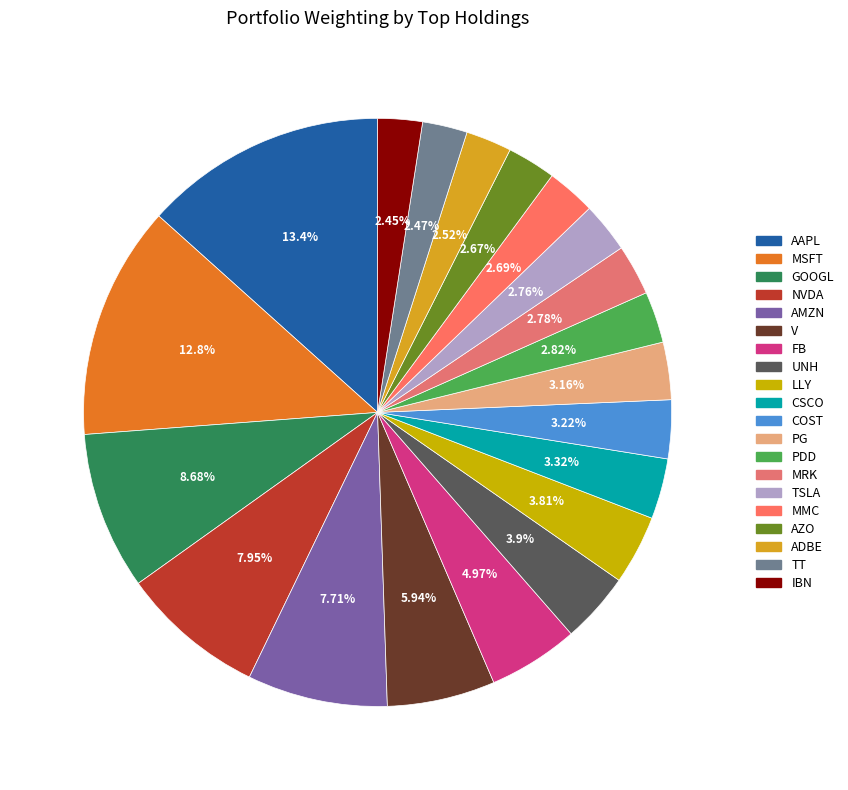

What percentage is the UNH slice, to the nearest percent?

4%